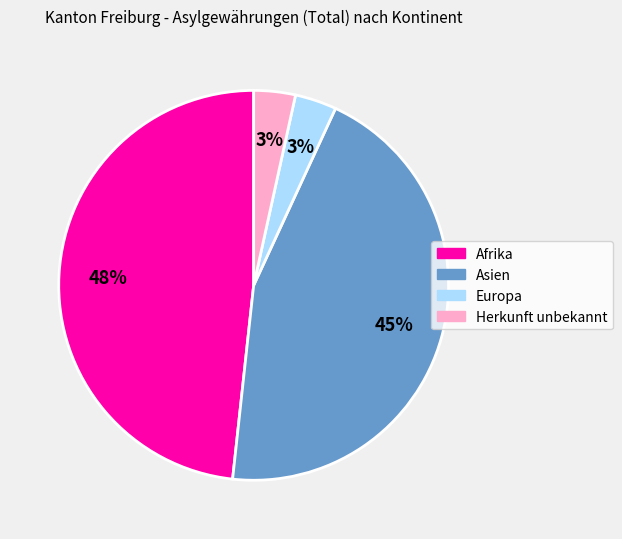

Is it true that Afrika is 40% of the pie?

False